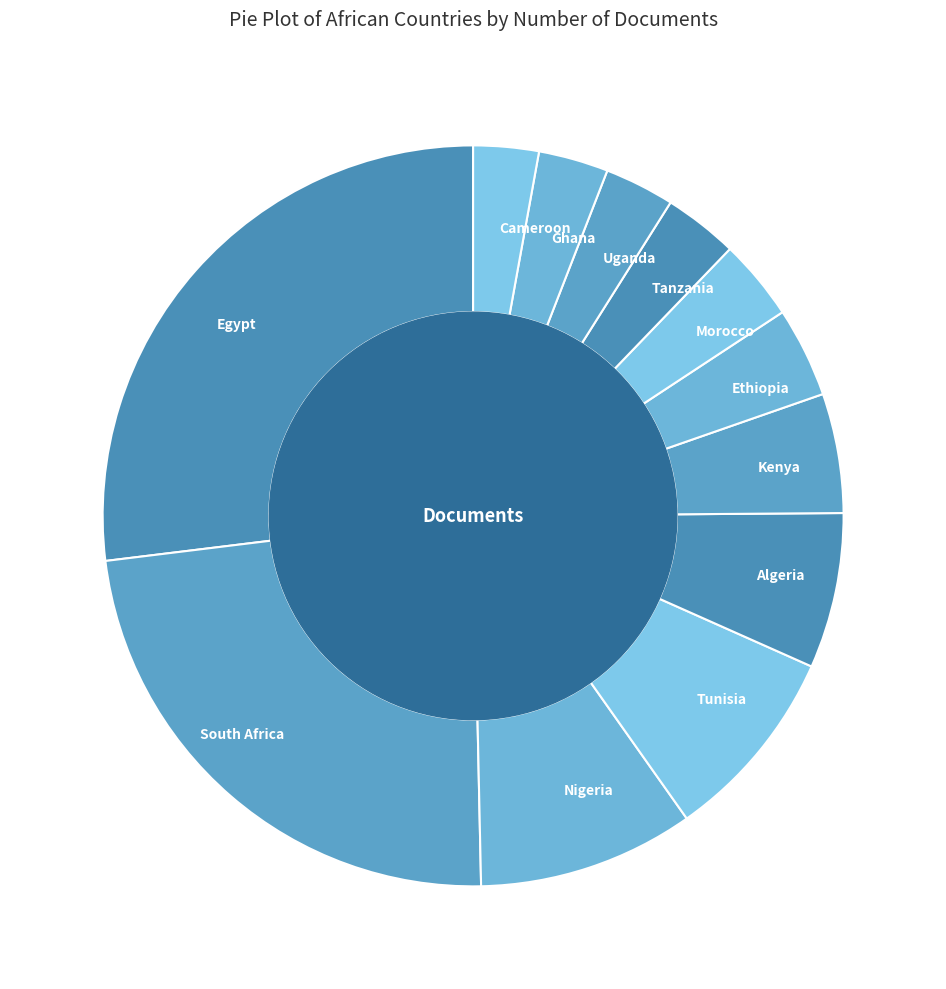

Combined, do Kenya and Algeria account for over 50%?

No